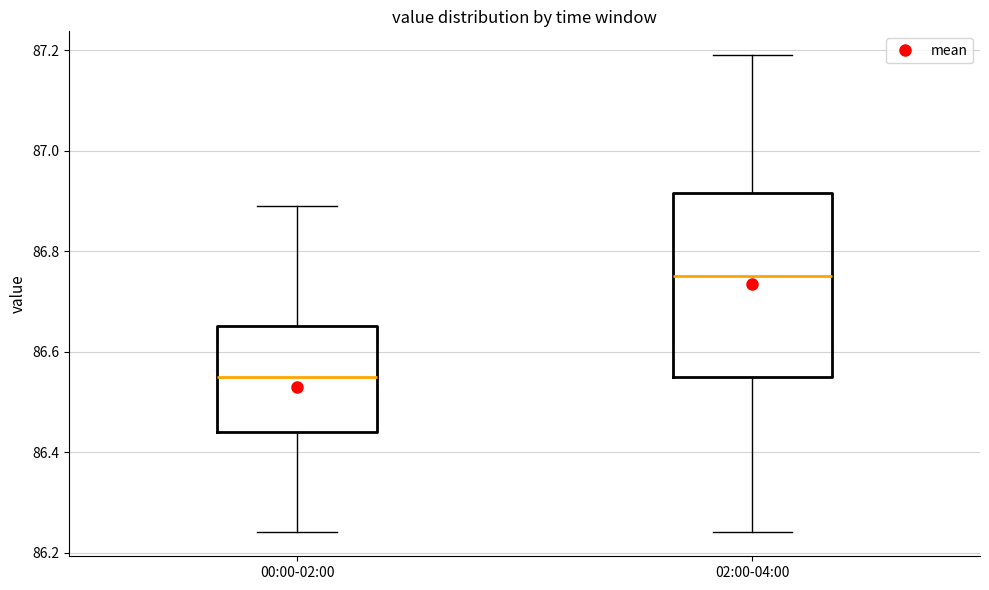

Comparing the boxes themselves (not the whiskers), which one is the tallest?

02:00-04:00